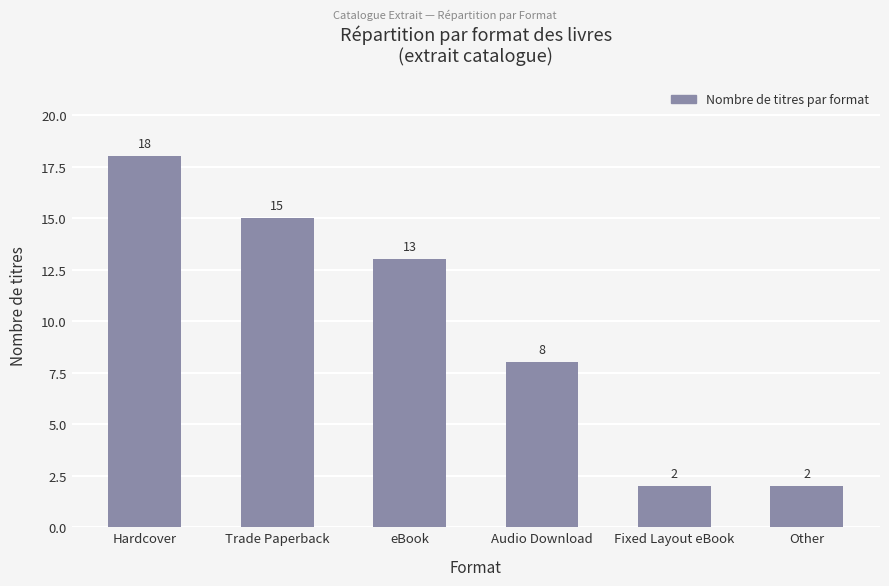

Which category has the highest value across all series?

Hardcover